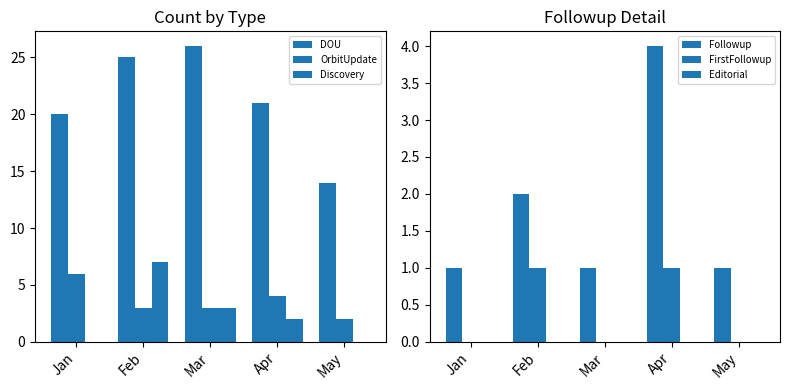

The value of Editorial at Feb is 0. True or false?

True